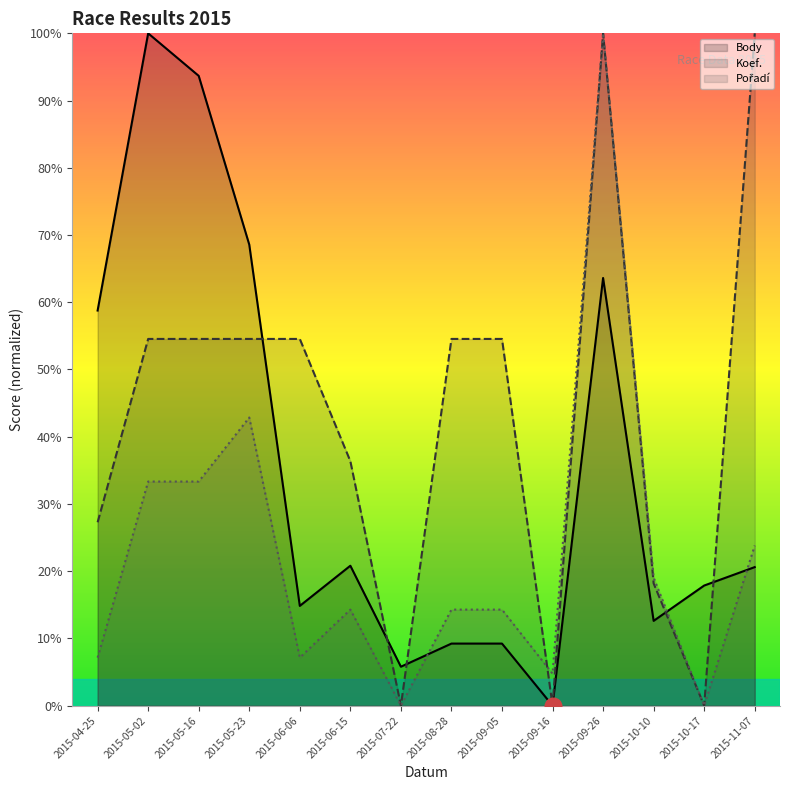

What are all the series names shown in the legend?

Body, Koef., Pořadí